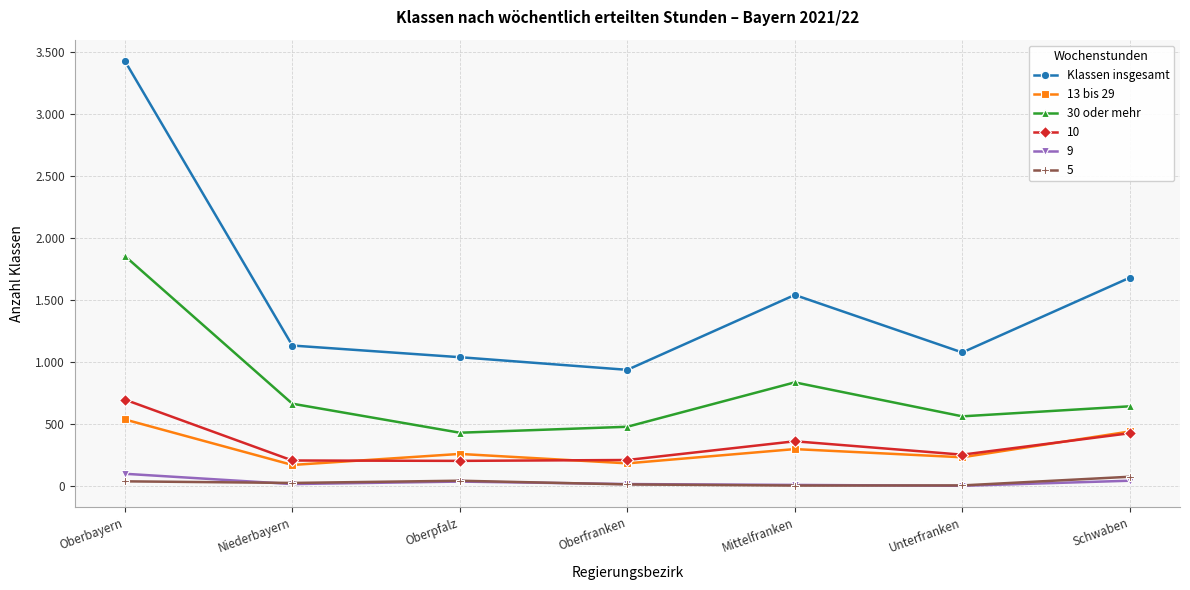

What is the difference between the 30 oder mehr values at Niederbayern and Unterfranken?

102